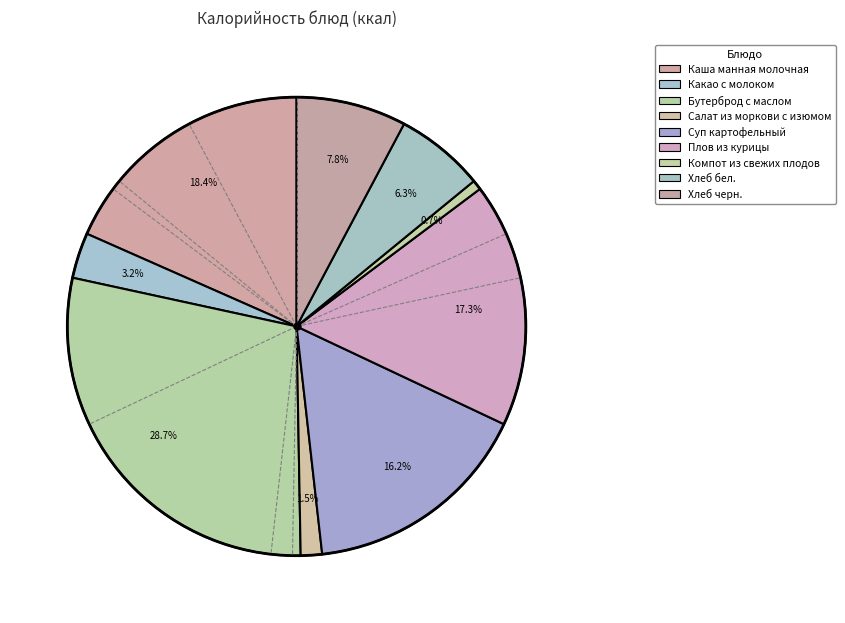

Do Суп картофельный and Каша манная молочная together represent more than half of the pie?

No